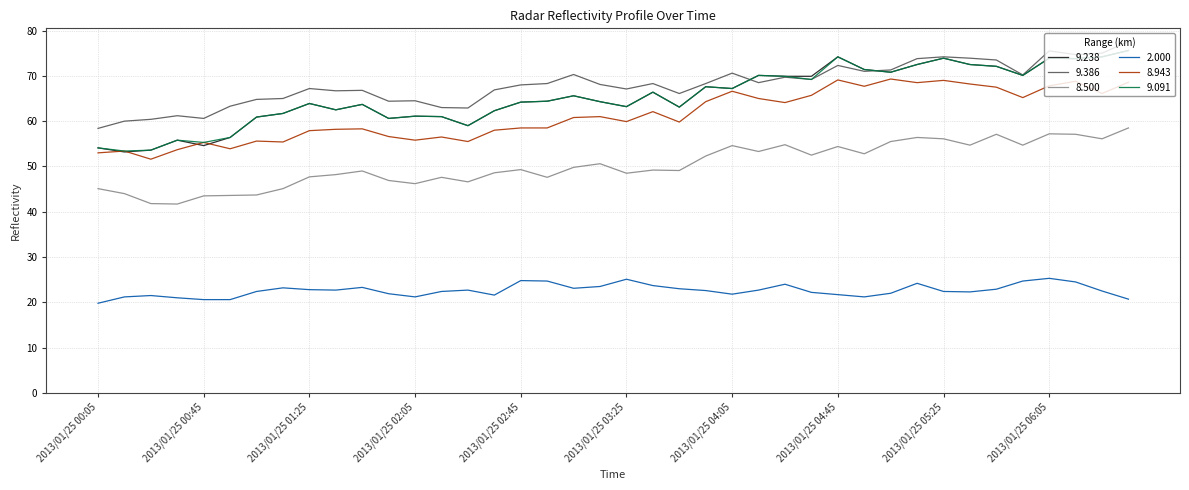

What is the maximum value for 9.238?

75.6